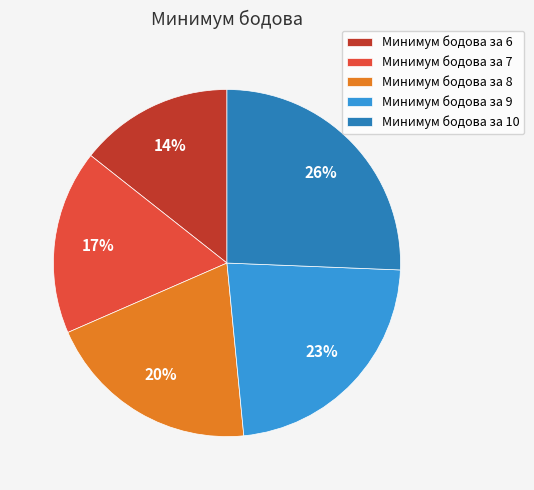

The Минимум бодова за 9 slice represents 17% of the pie. True or false?

False